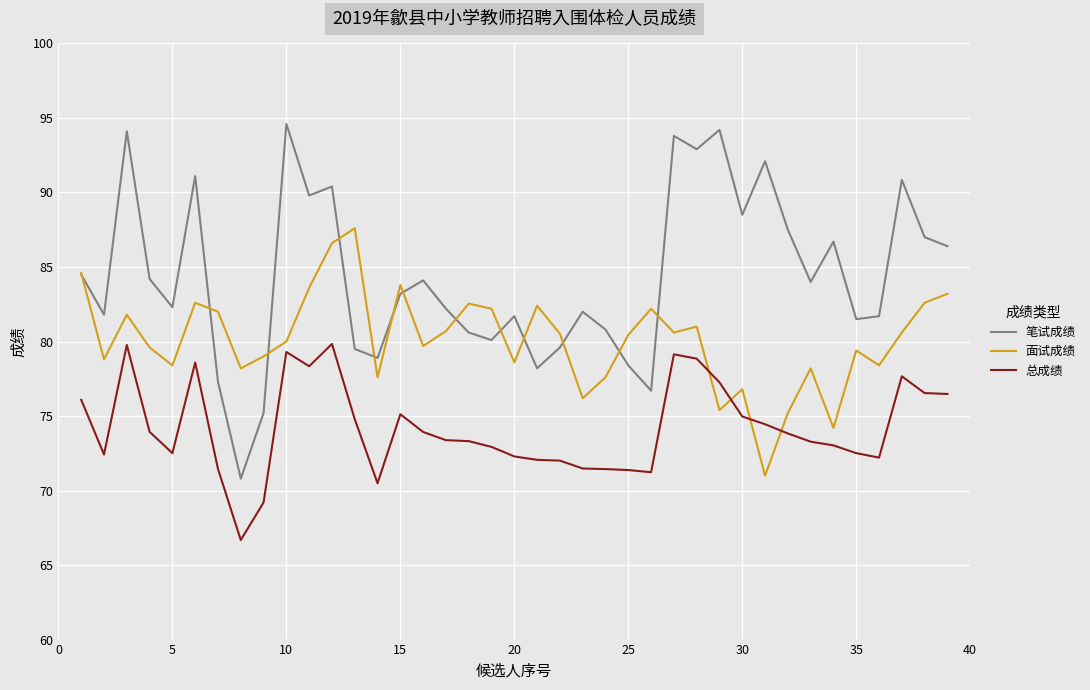

Which series has the widest spread of values?

笔试成绩